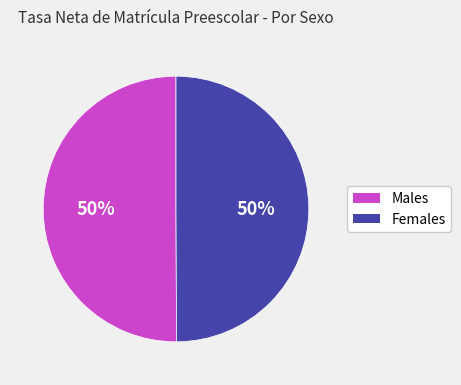

To the nearest percent, what is the average slice percentage?

50%